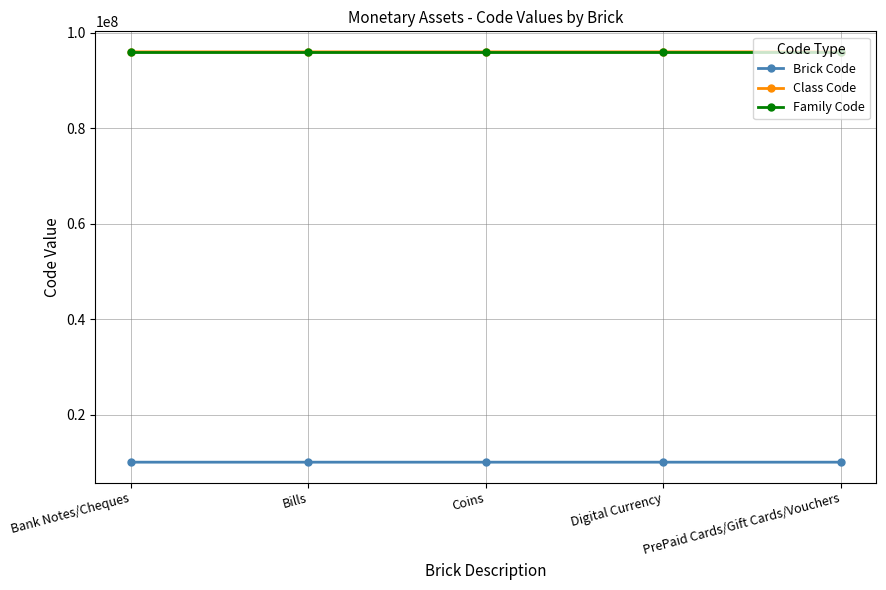

Read the Family Code value at Coins.

96010000